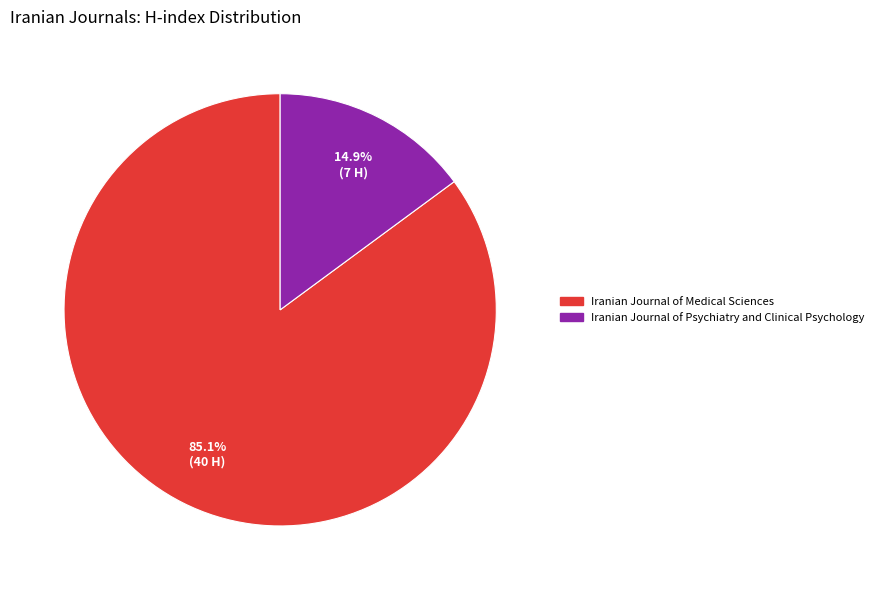

To the nearest percent, what portion does Iranian Journal of Medical Sciences represent?

85%